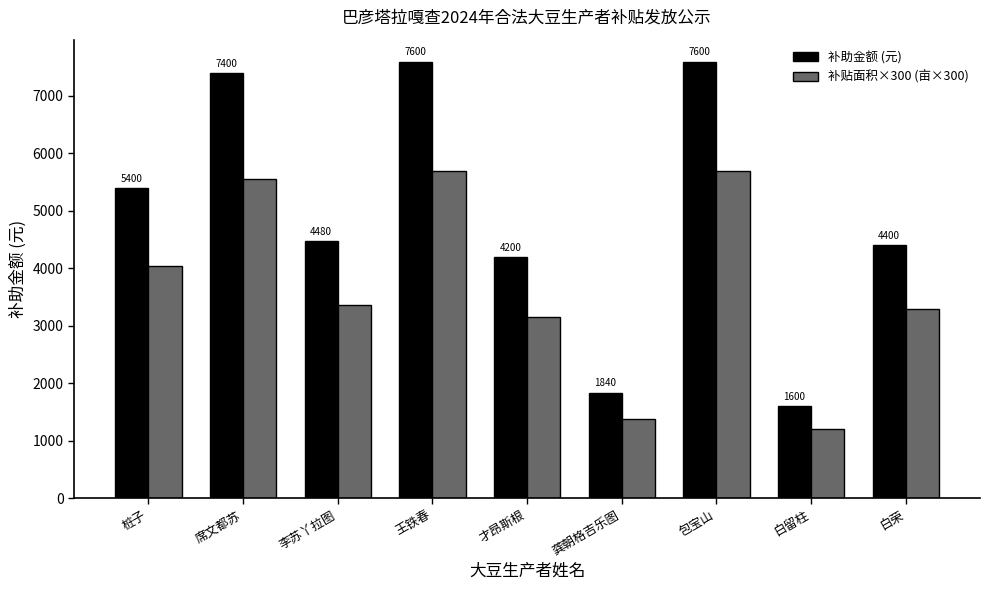

What is the label of the 5th bar from the right?

才昂斯根